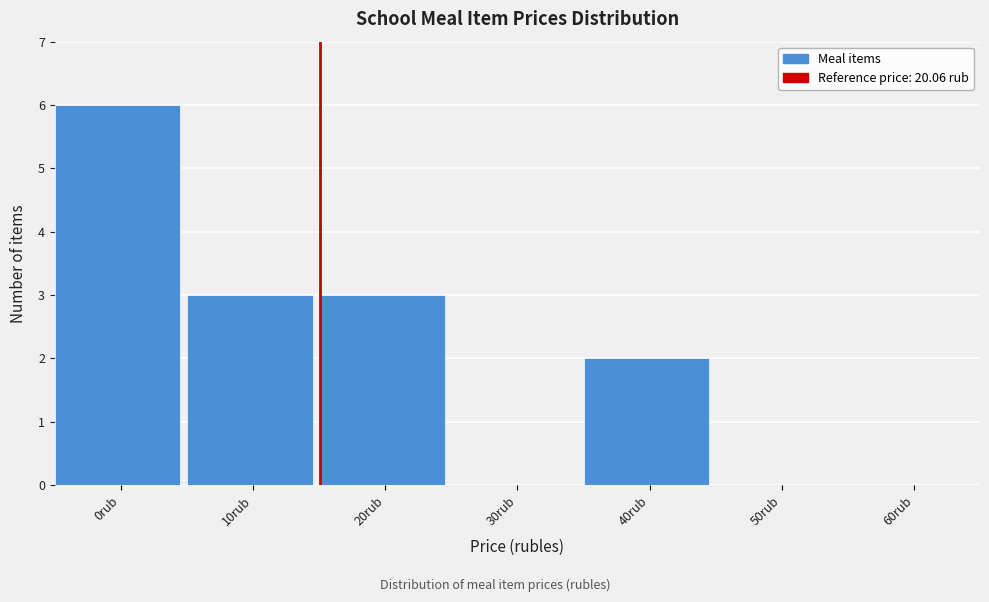

Reading right to left, transcribe all the data shown in this chart.

60rub=0	50rub=0	40rub=2	30rub=0	20rub=3	10rub=3	0rub=6